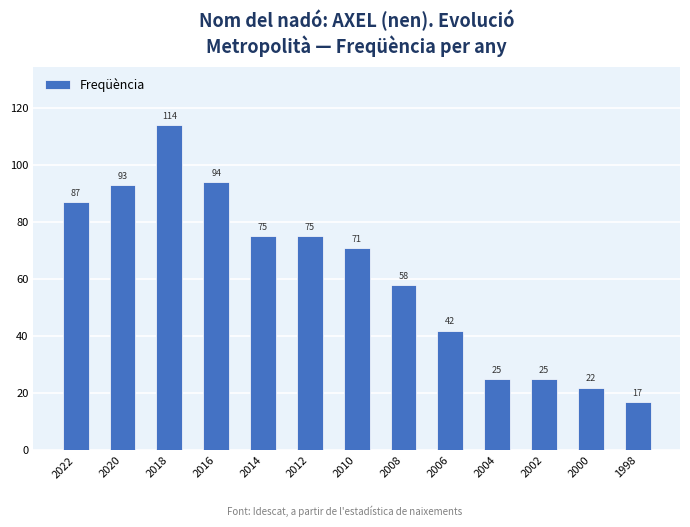

What is the change in value from 2010 to 2004?

-46